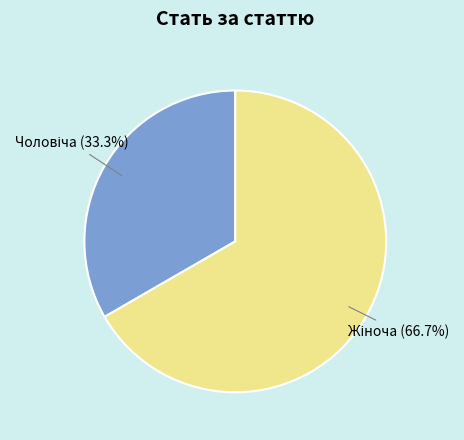

Does any single category account for the majority?

Yes